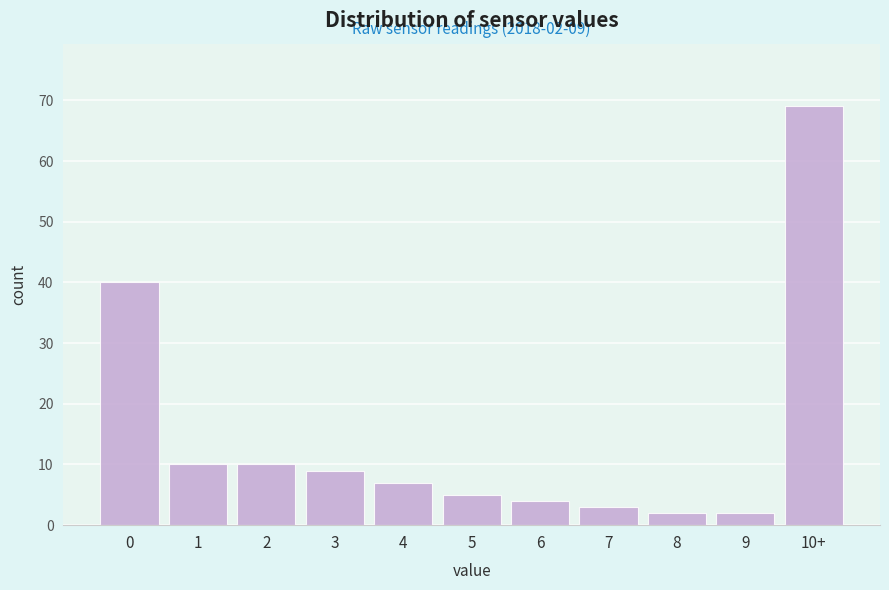

Reading right to left, what are all the values shown in this chart?

69	2	2	3	4	5	7	9	10	10	40